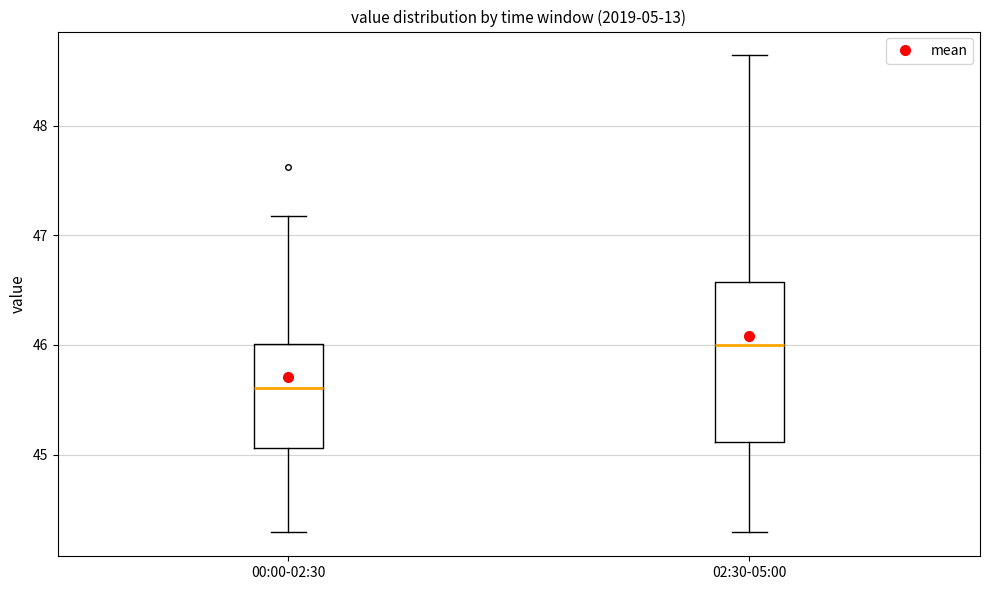

Where does the upper whisker of the box for 02:30-05:00 end on the y-axis? The values are not printed on the chart, so give them approximately, as read against the axis.

48.6